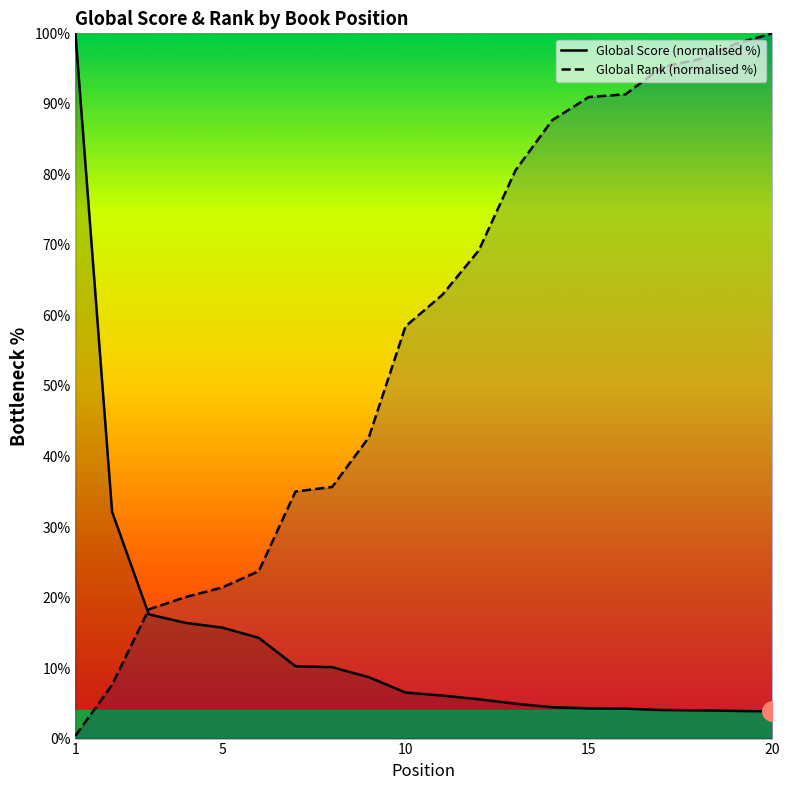

Count the number of data series in this chart.

2